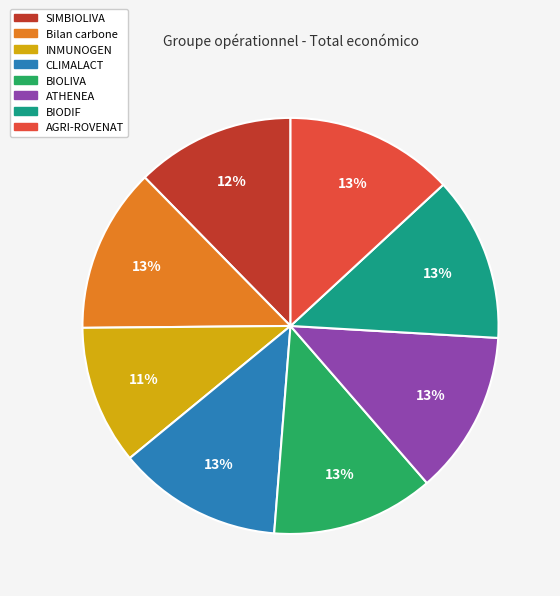

Is Bilan carbone the majority of the pie?

No